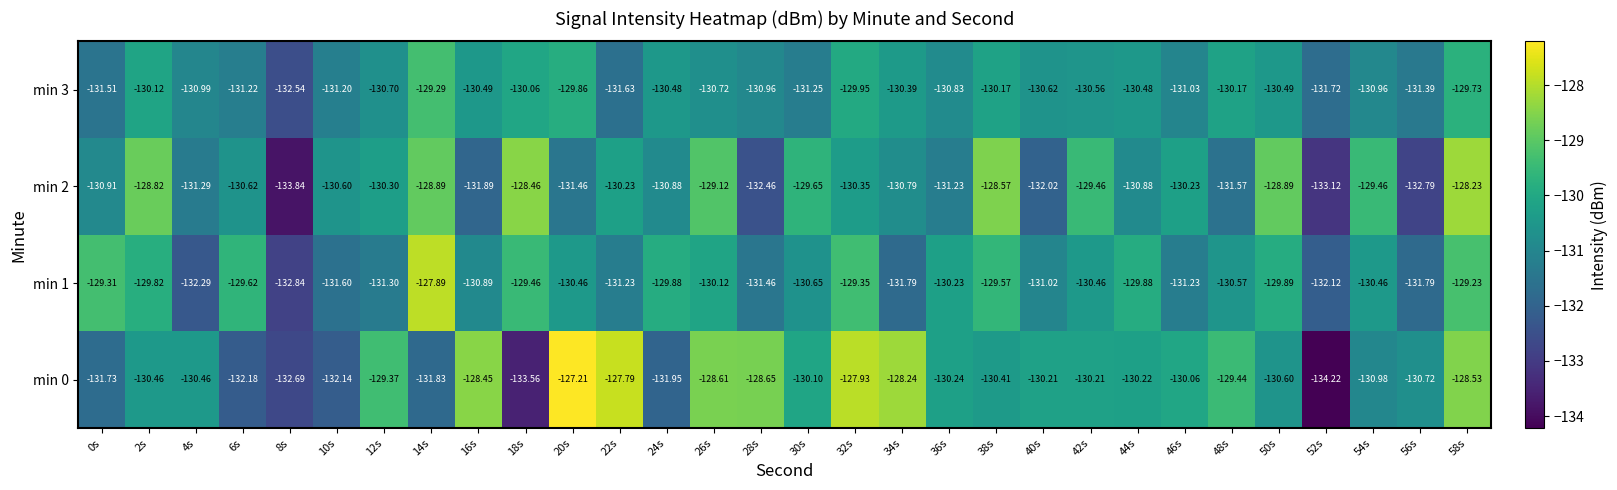

Count the number of data series in this chart.

4